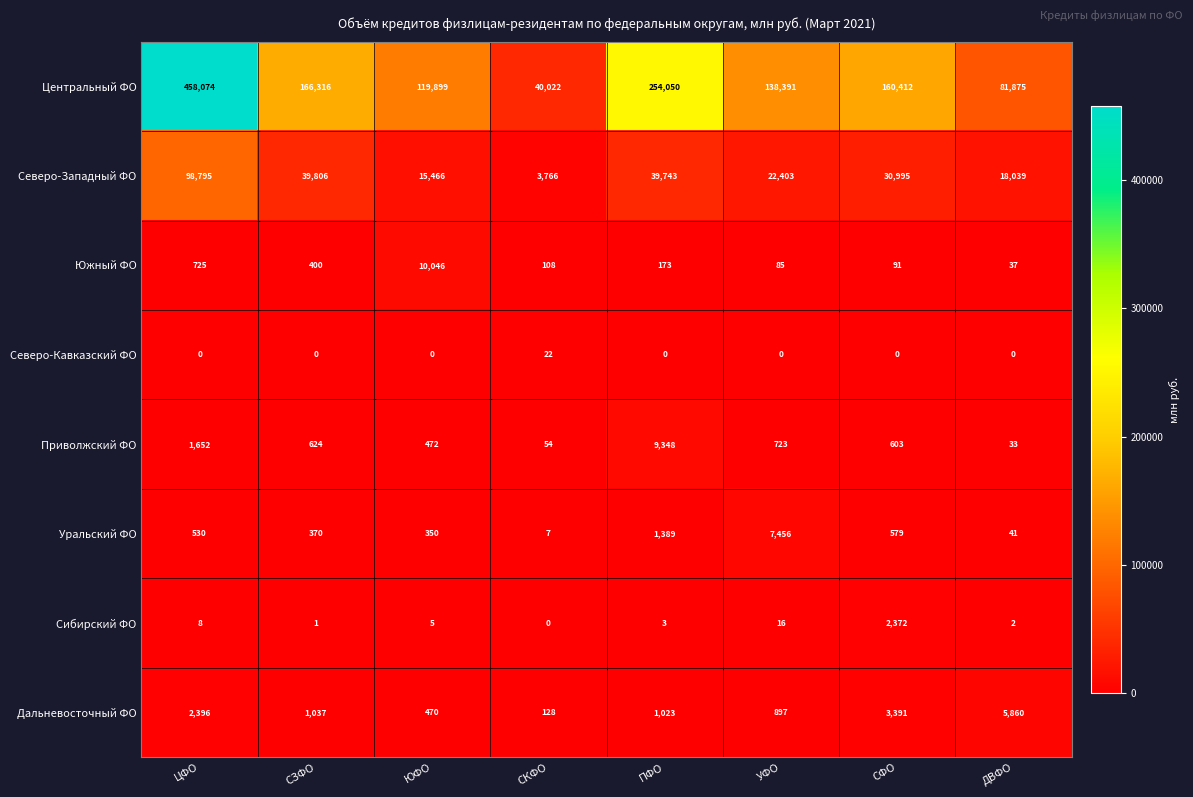

What is the difference between the Уральский ФО values at ПФО and СФО?

810